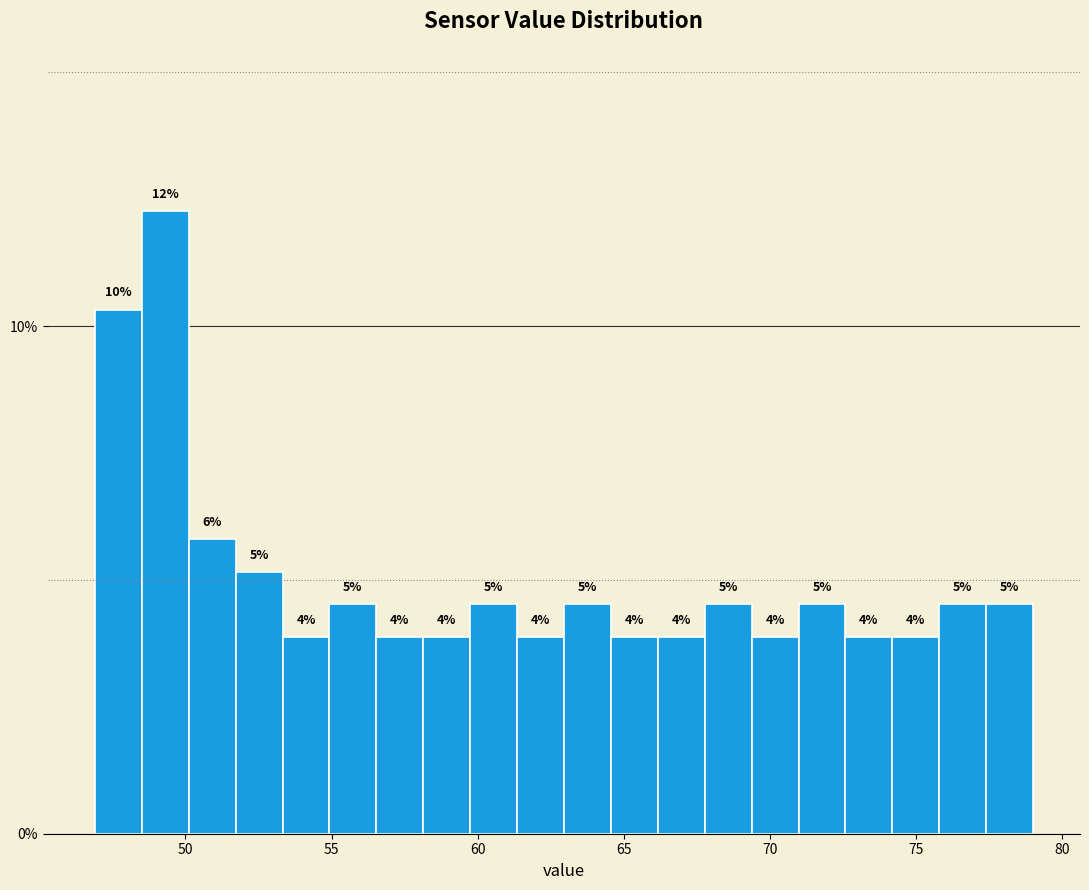

Around what value on the x-axis is the tallest bar? Give the approximate position of its centre, as read against the axis.

49.5